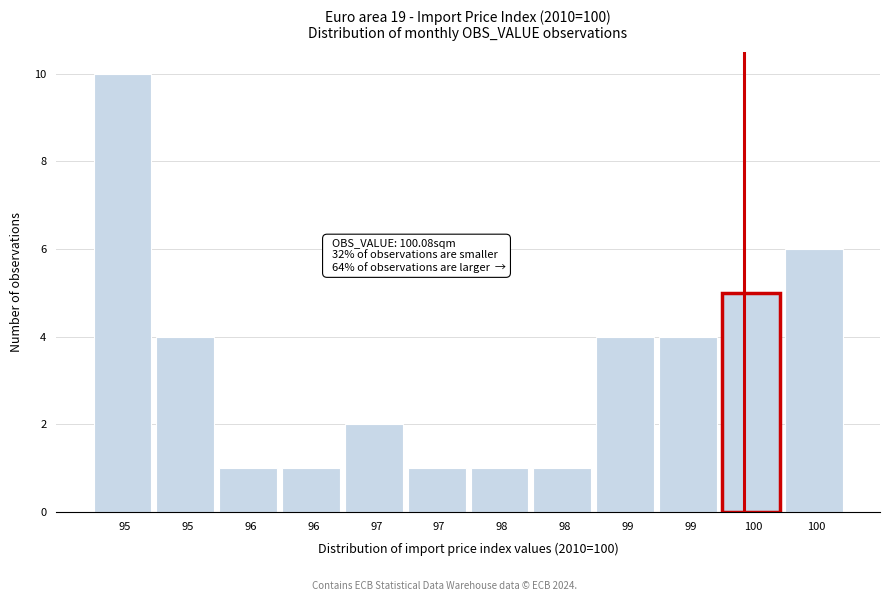

How many data points are less than 4?

6